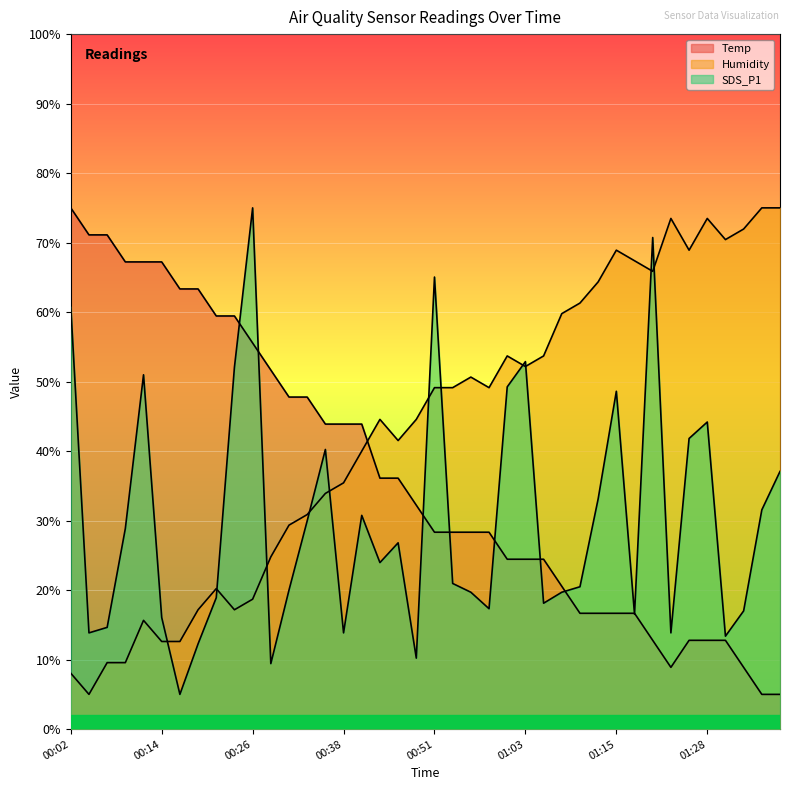

Which series has the largest total across all categories?

Humidity